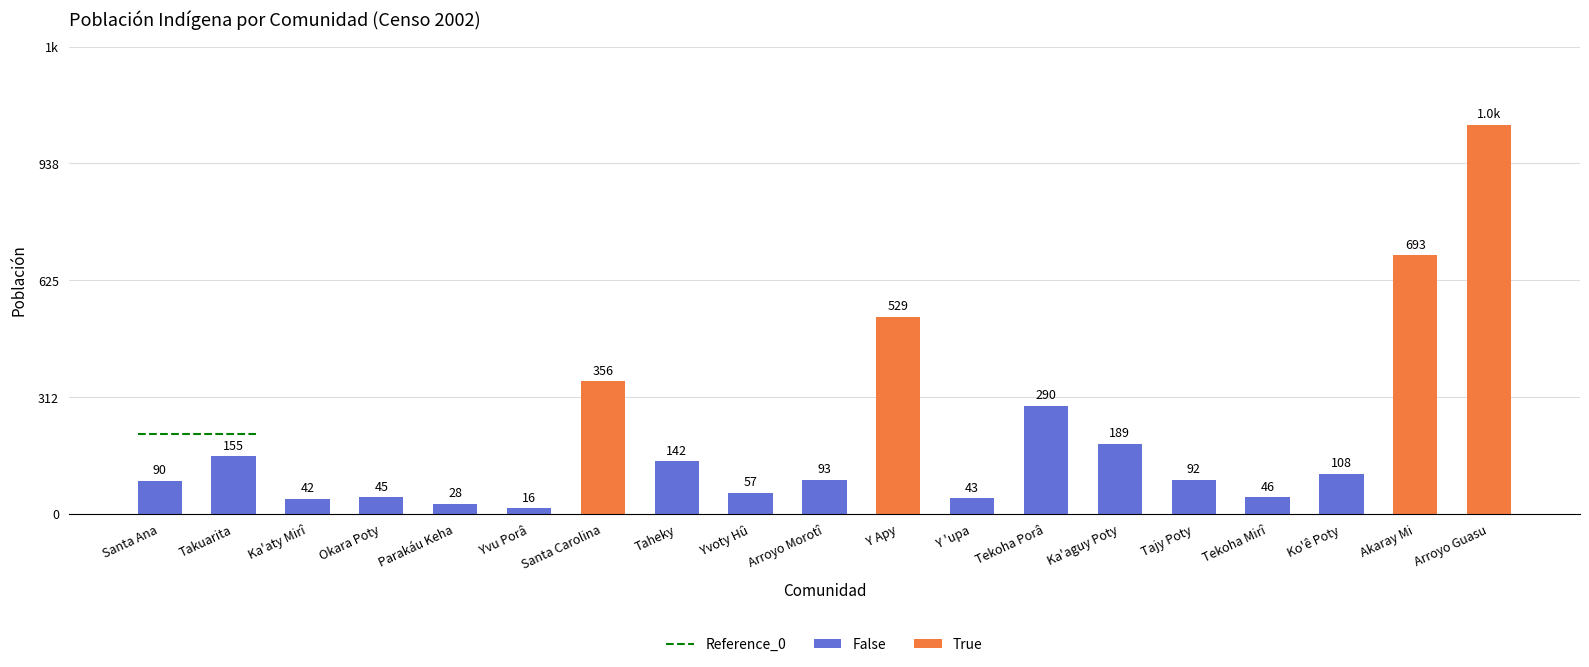

Are the bars horizontal?

No